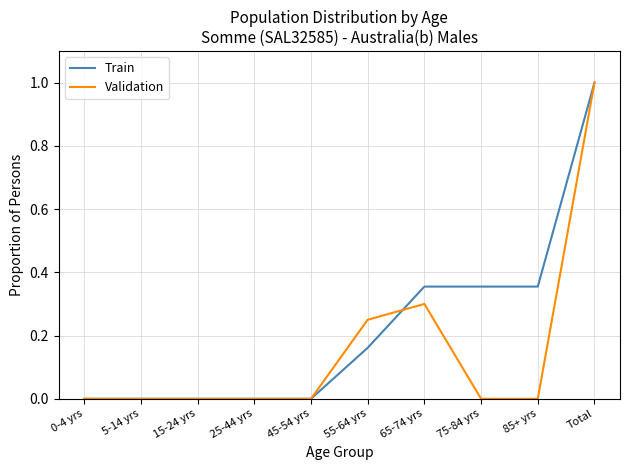

Rank the series by their average value, from lowest to highest.

Validation, Train